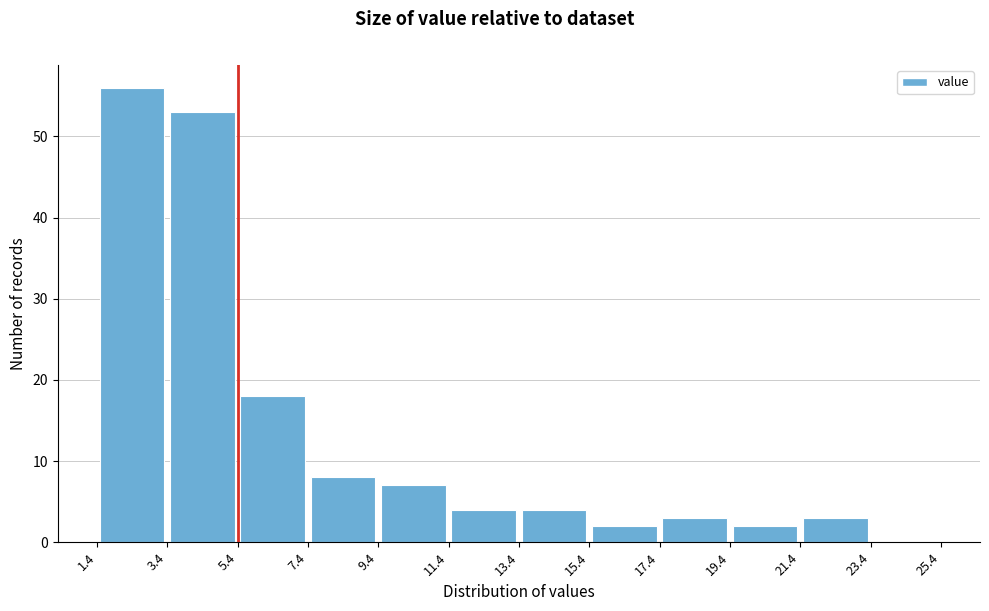

How tall is the bar that spans 3.4 to 5.4 on the x-axis? The values are not printed on the chart, so give them approximately, as read against the axis.

53